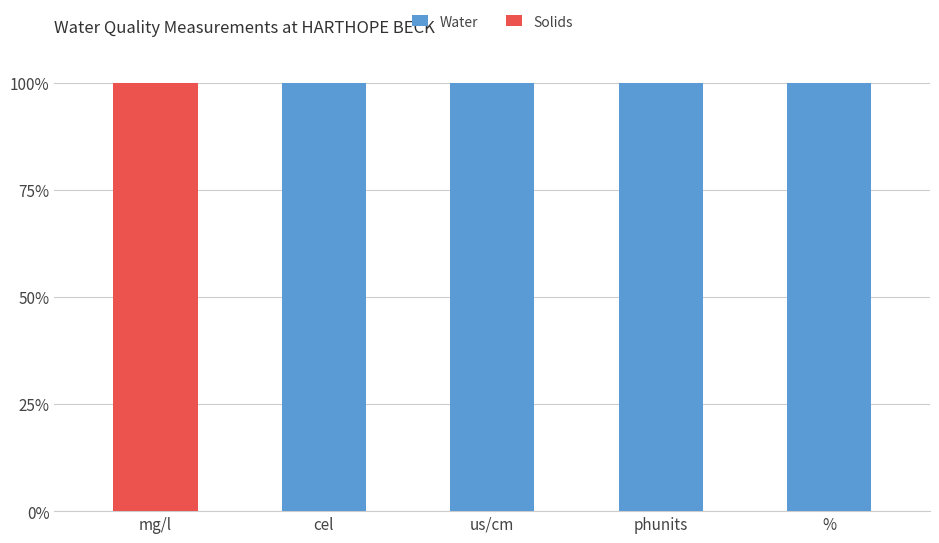

What is the sum of the Water values at % and mg/l?

100.0